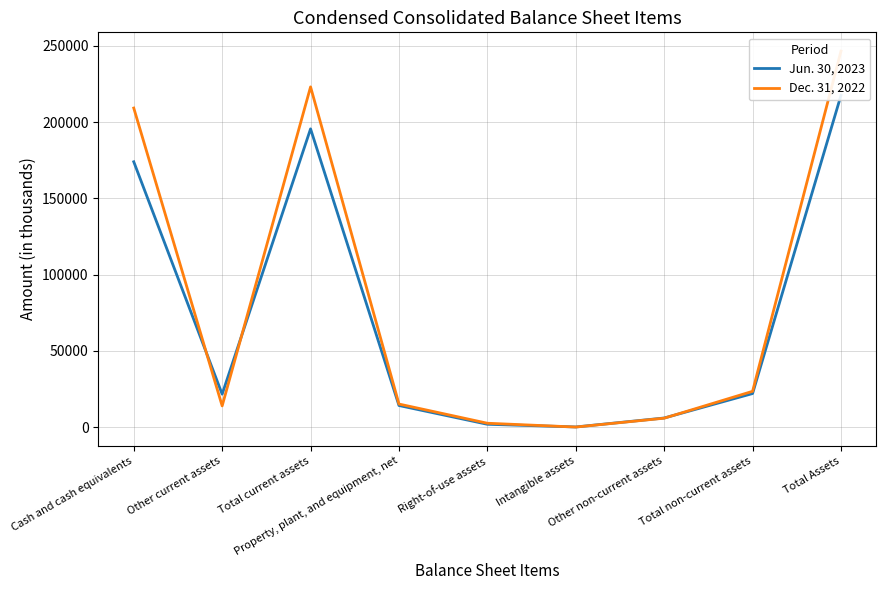

How many intersections are there between Jun. 30, 2023 and Dec. 31, 2022?

4